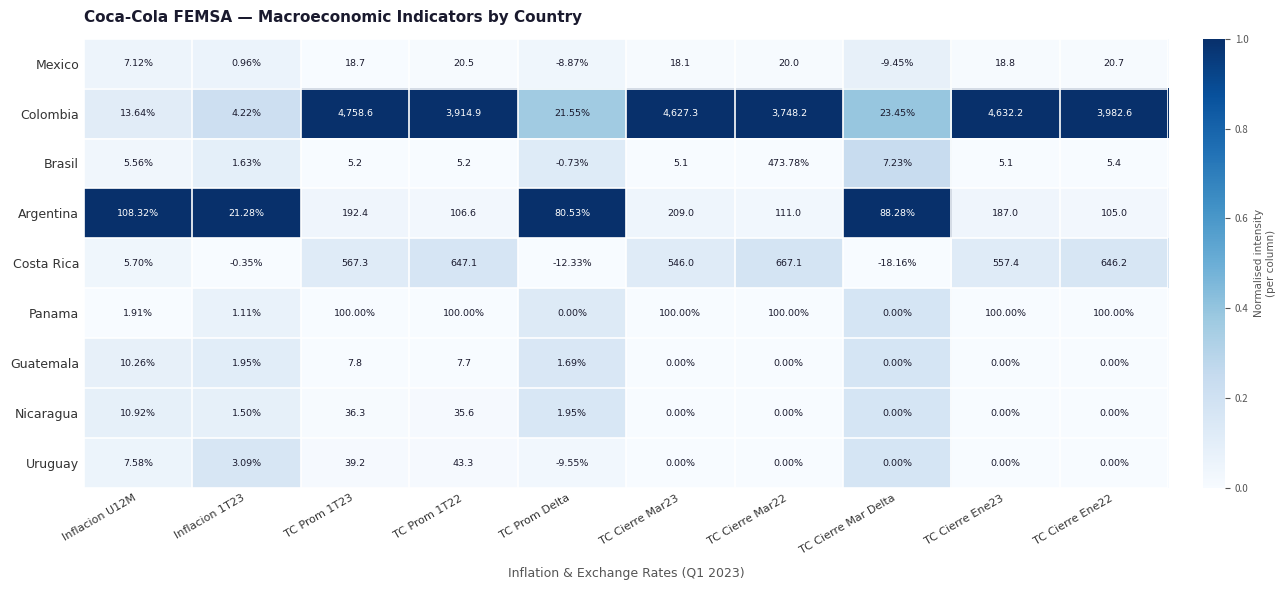

Which series has the largest range (max minus min)?

Colombia